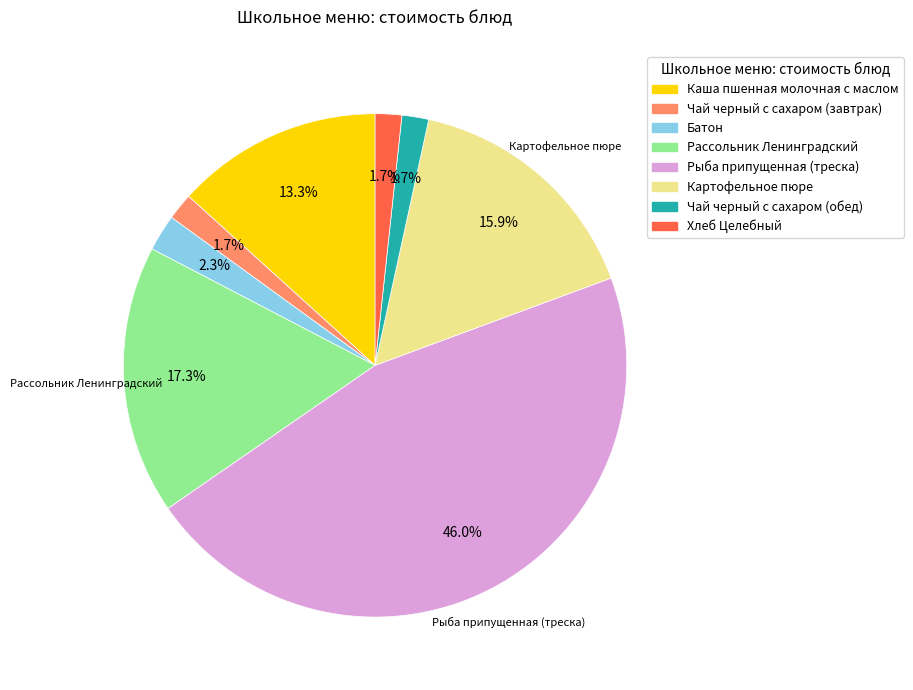

To the nearest percent, what percentage of the pie is Картофельное пюре?

16%